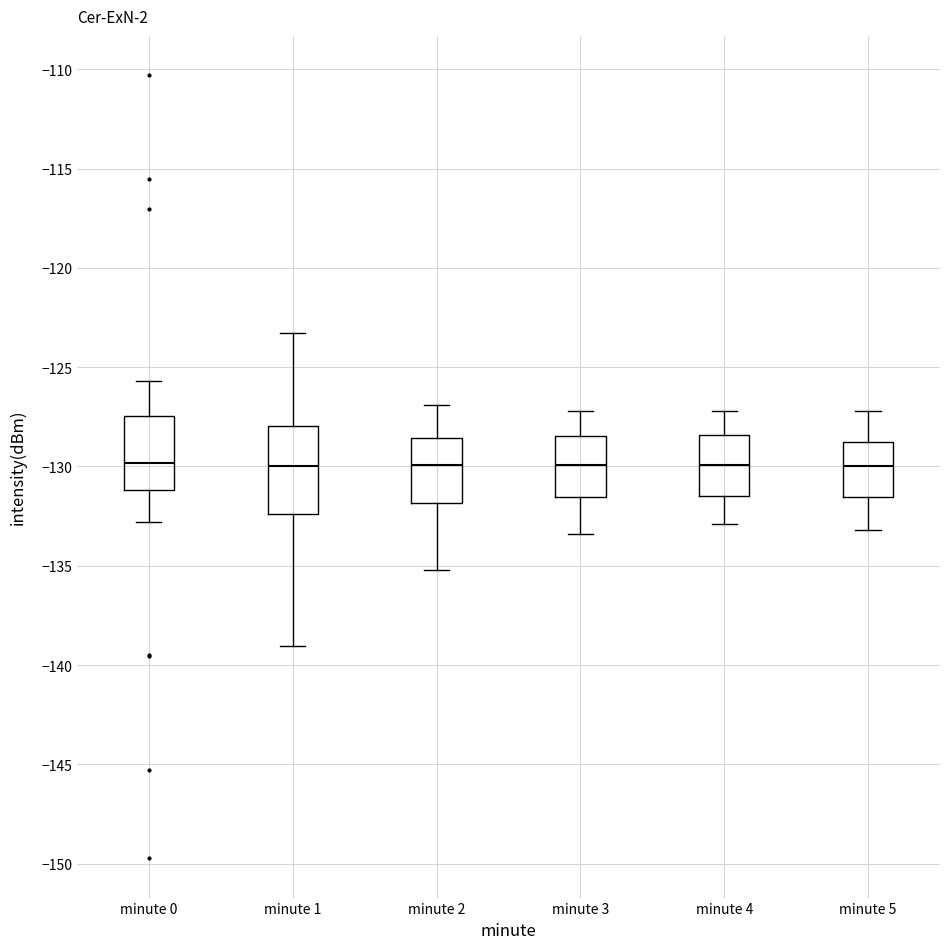

Where is the lower edge of the box for minute 5 on the y-axis? The values are not printed on the chart, so give them approximately, as read against the axis.

-131.5